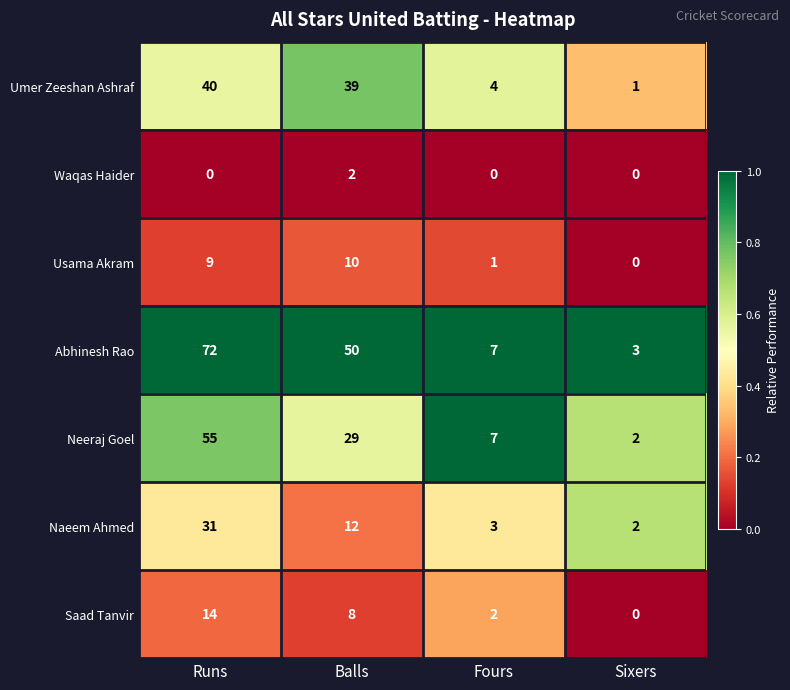

Where is Abhinesh Rao nearest to the value 37?

Balls